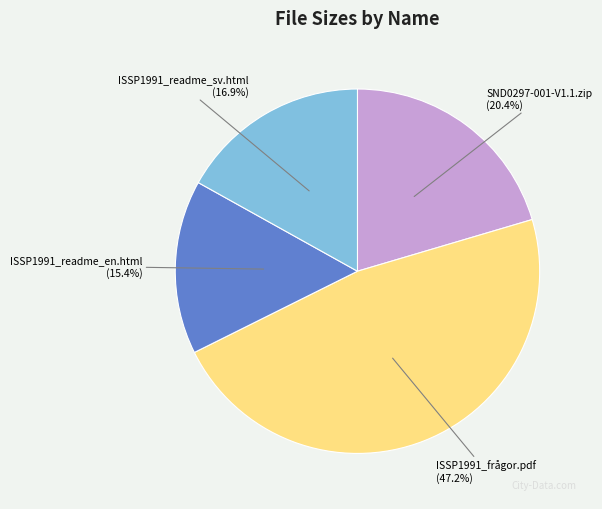

Is there a majority slice in this chart?

No